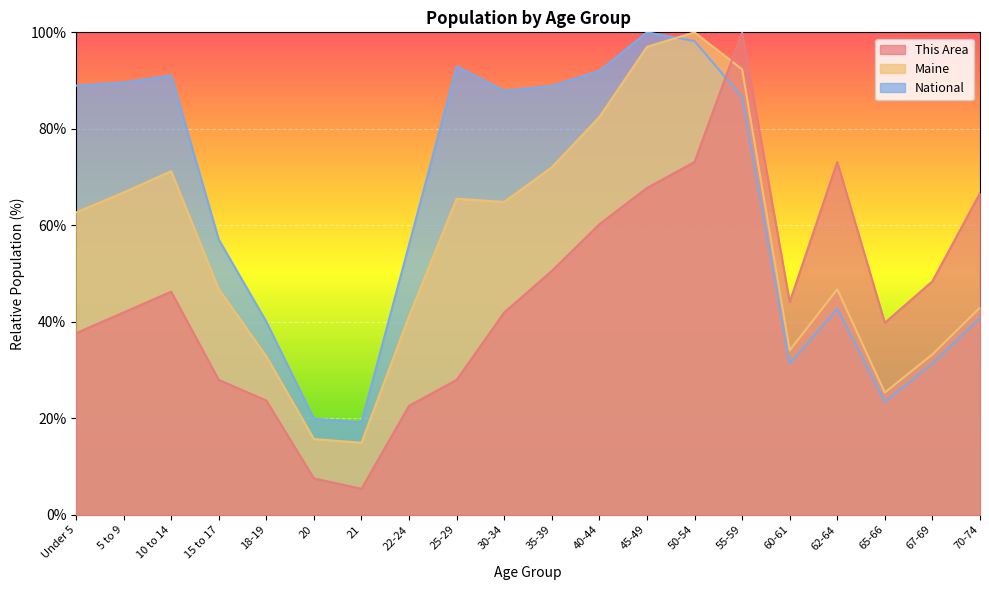

Rank the series at 22-24 from lowest to highest value.

This Area, Maine, National